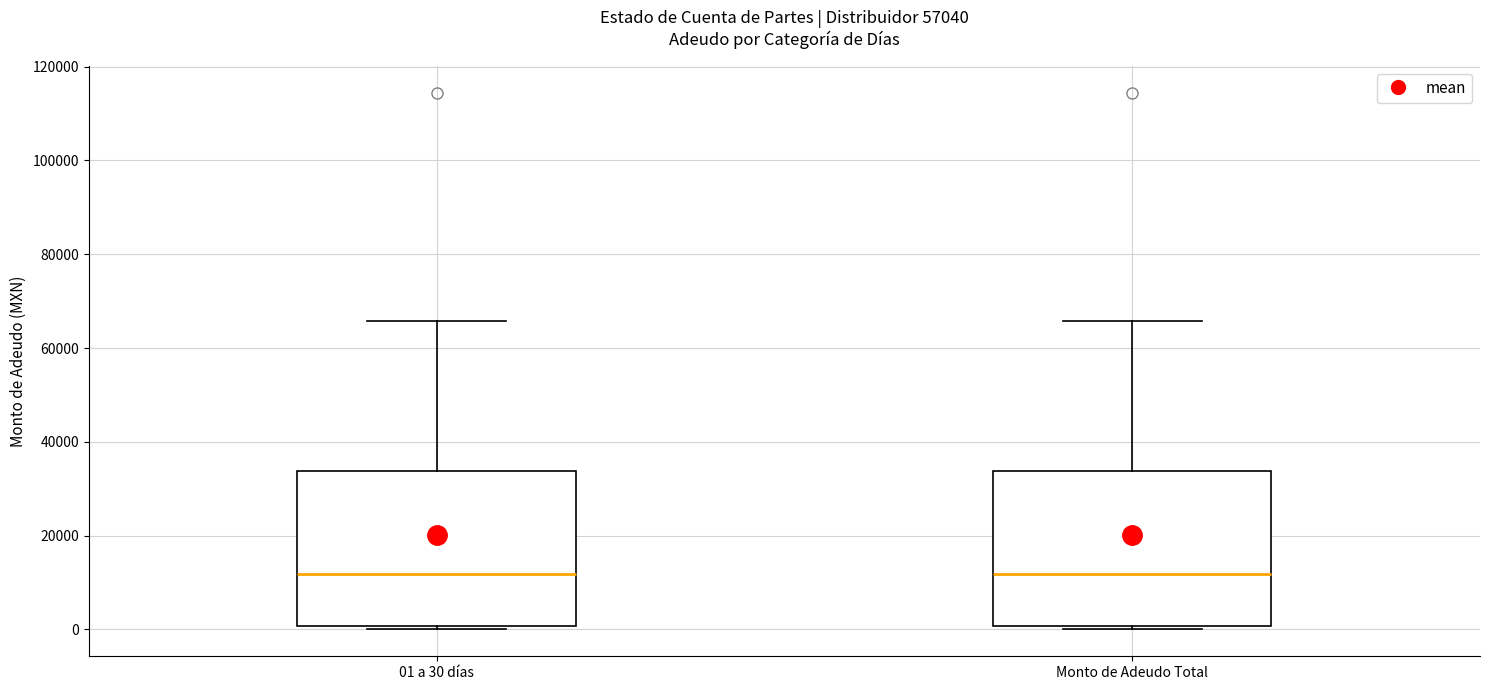

Where does the upper whisker of the box for 01 a 30 días end on the y-axis? The values are not printed on the chart, so give them approximately, as read against the axis.

66000